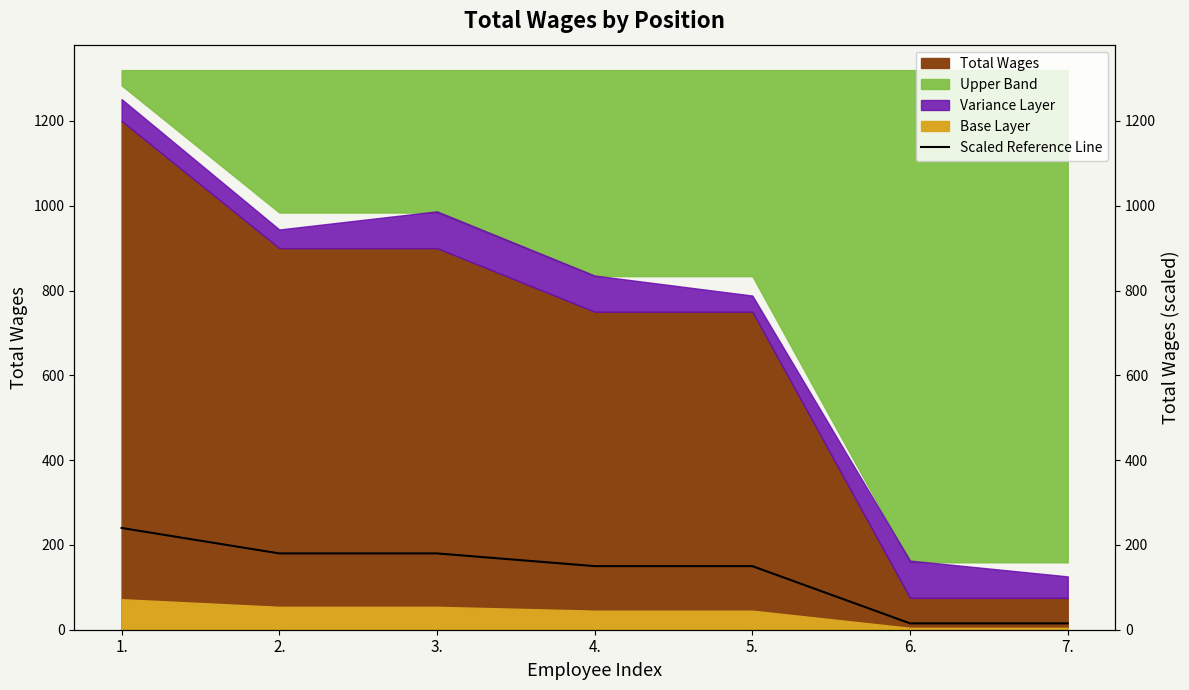

The value at 1. is 131. True or false?

False